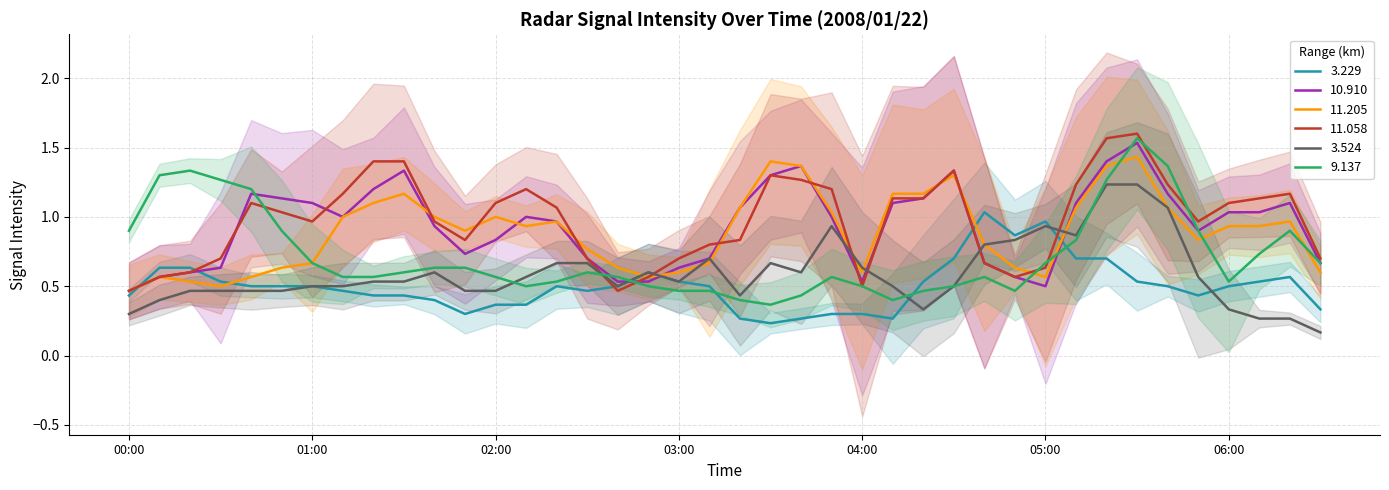

What position from the right is 2008/01/22 02:30?

25